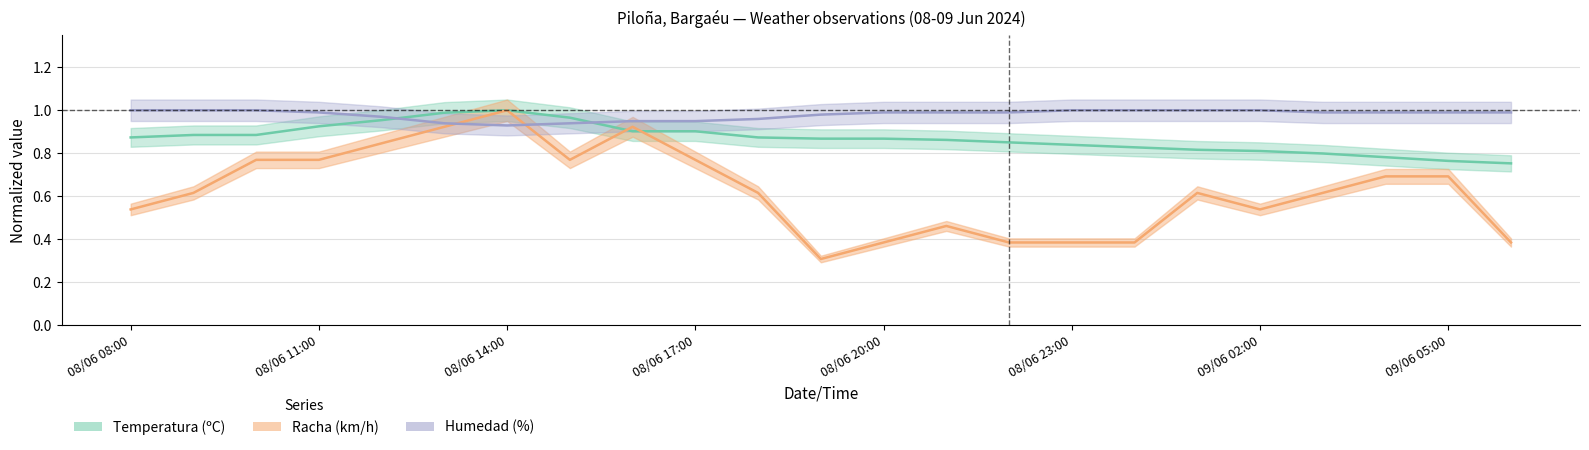

List the series in order of their overall mean, lowest first.

Racha (km/h), Temperatura (ºC), Humedad (%)